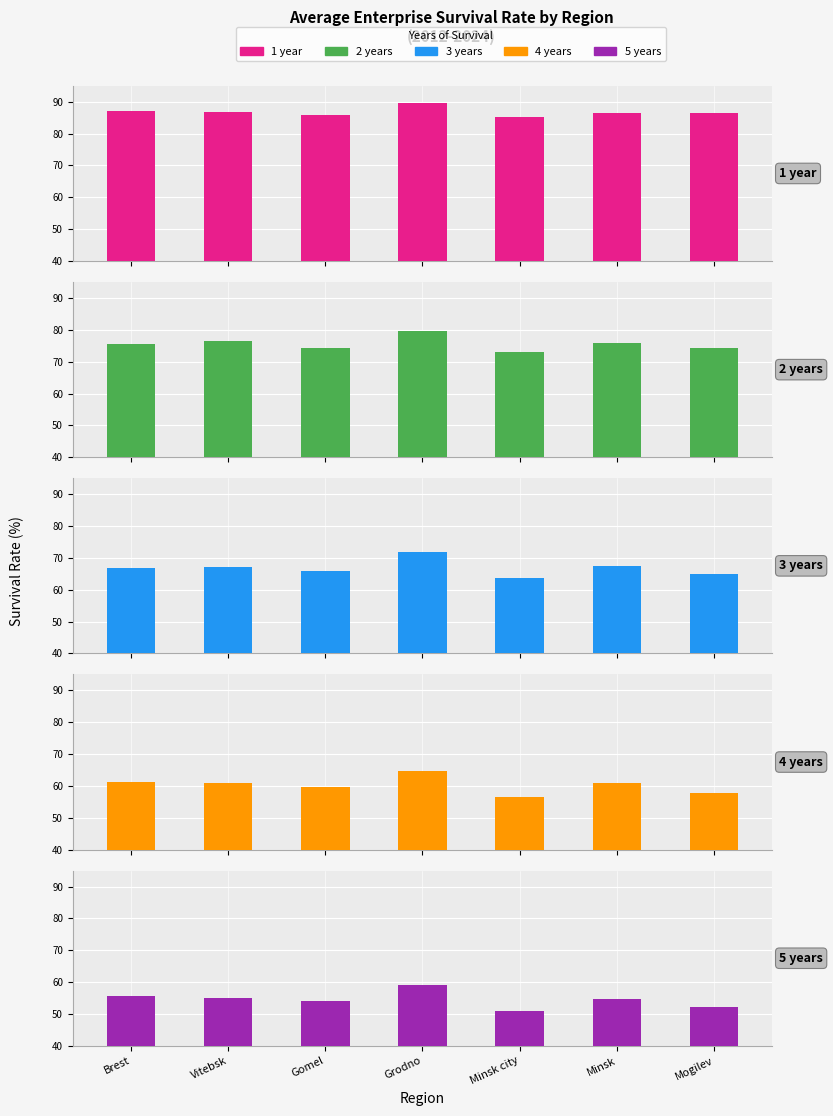

Does the chart contain any negative values?

No